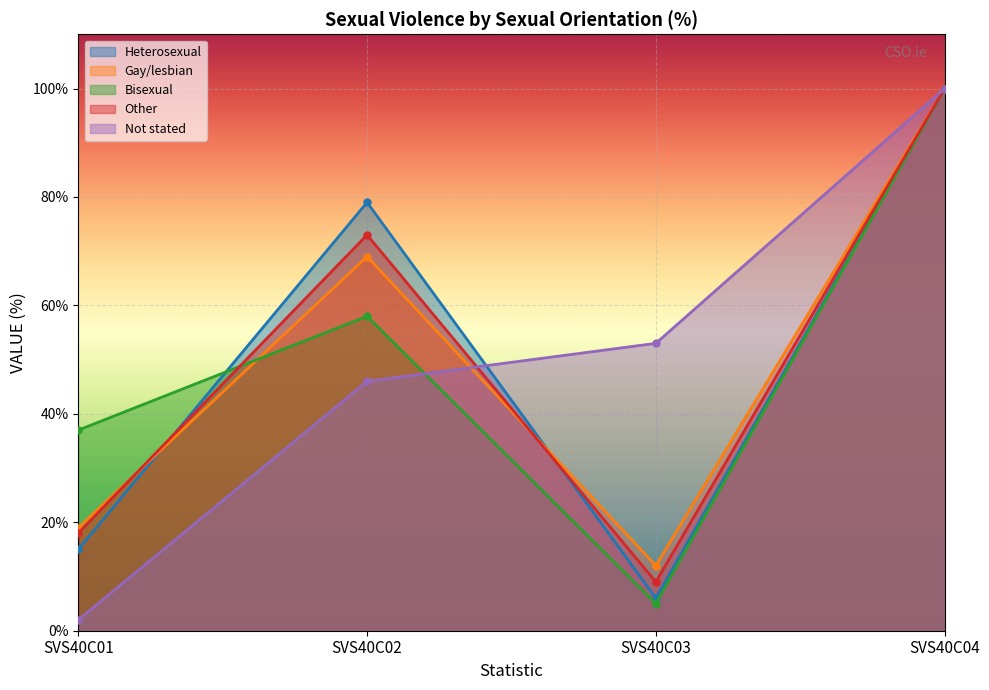

List the series in order of their peak value, highest first.

Heterosexual, Gay/lesbian, Bisexual, Other, Not stated